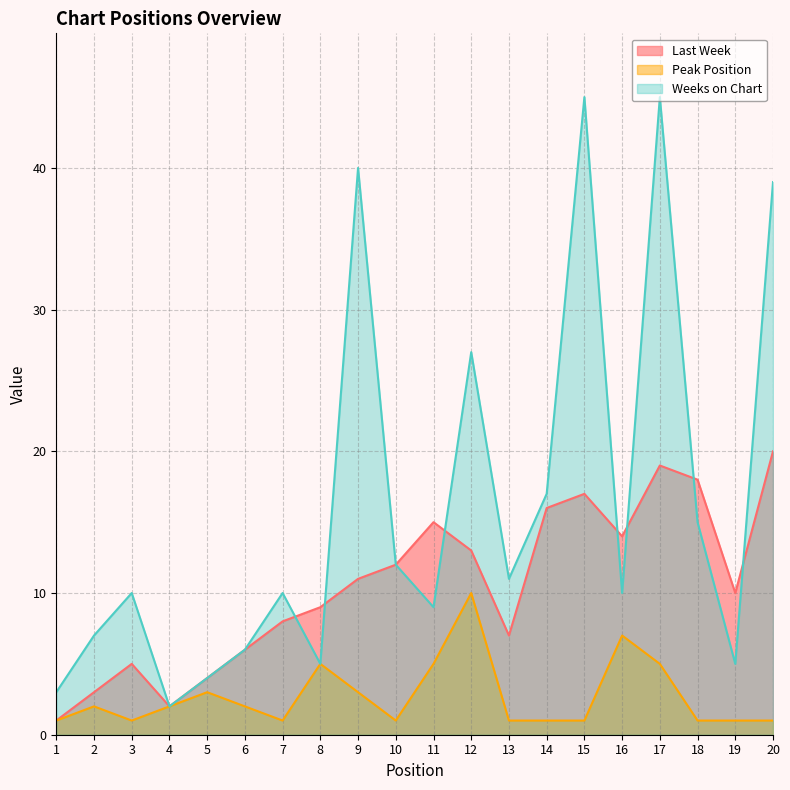

What are all the series names shown in the legend?

Last Week, Peak Position, Weeks on Chart